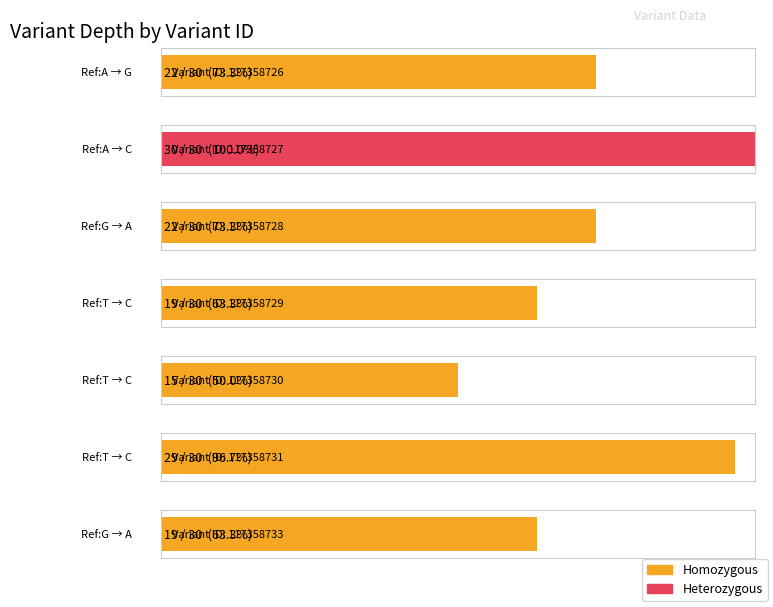

What is the sum of all values?

156